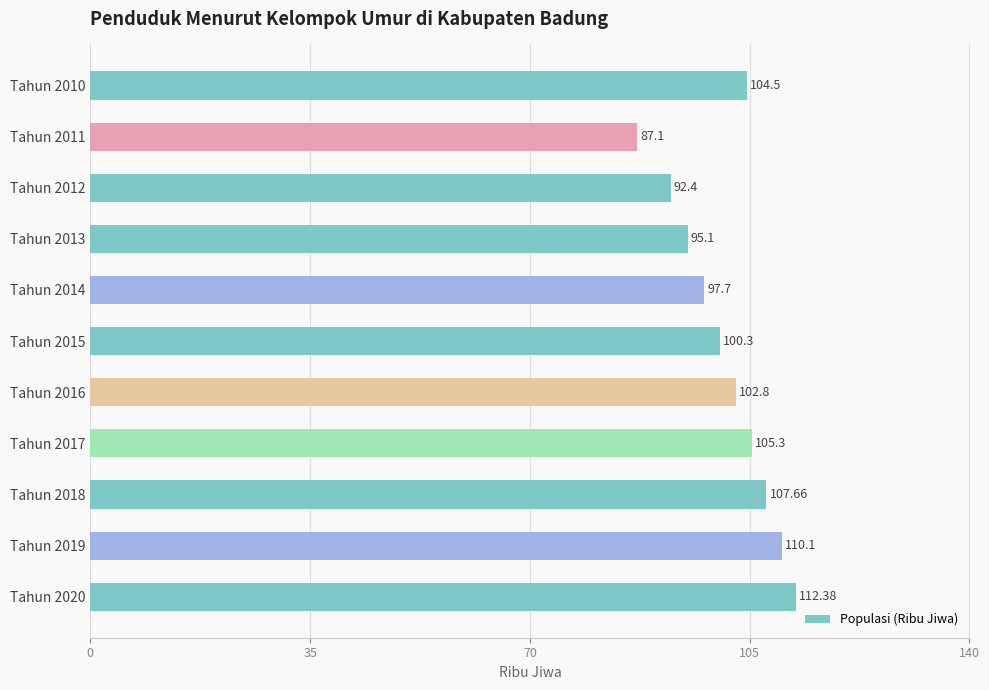

Which label corresponds to the largest value in the chart?

Tahun 2020